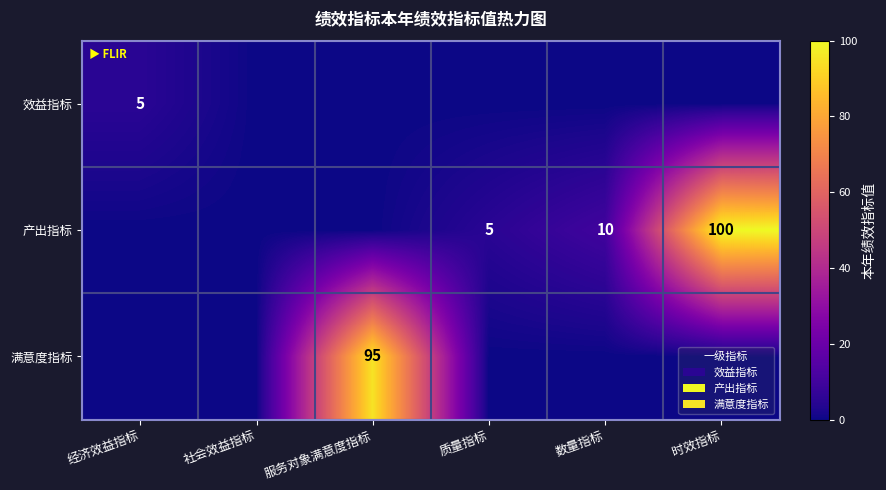

Between 时效指标 and 质量指标, which is larger?

时效指标